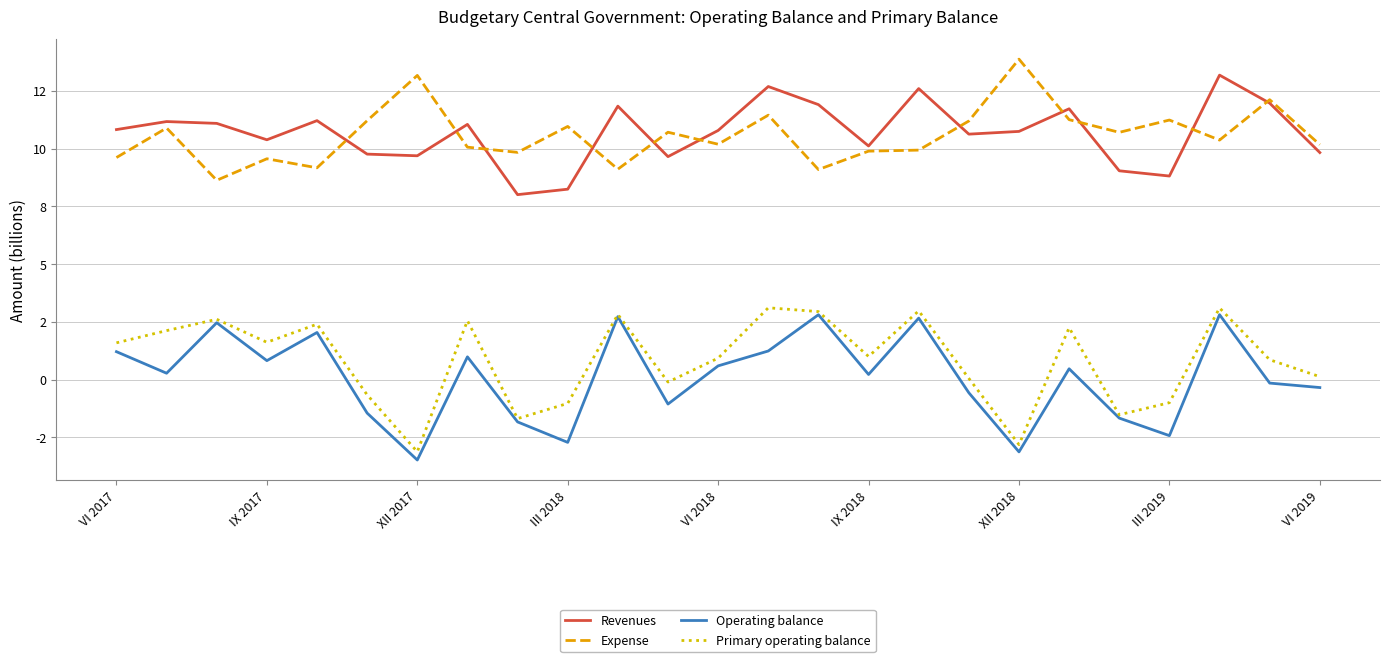

What are all the series names shown in the legend?

Revenues, Expense, Operating balance, Primary operating balance